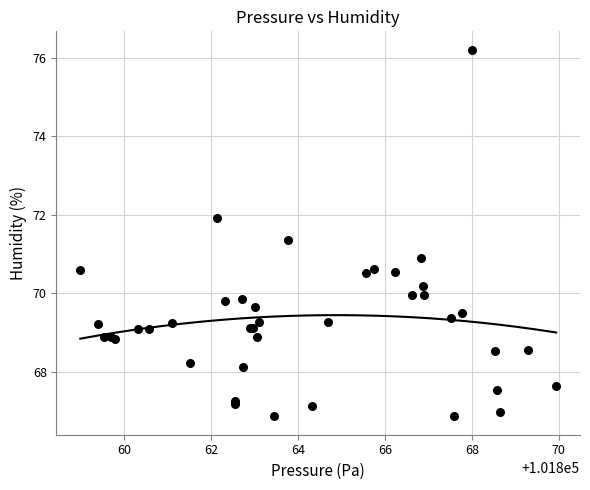

What Y value in the scatter plot is closest to 71?

70.9